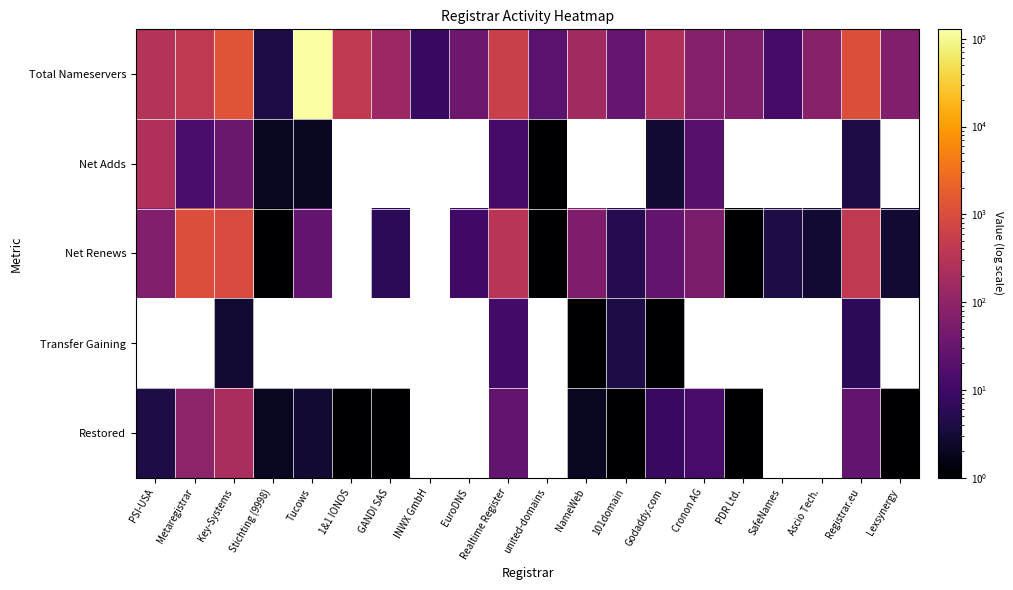

What is the average value of the Total Nameservers series?

6662.4